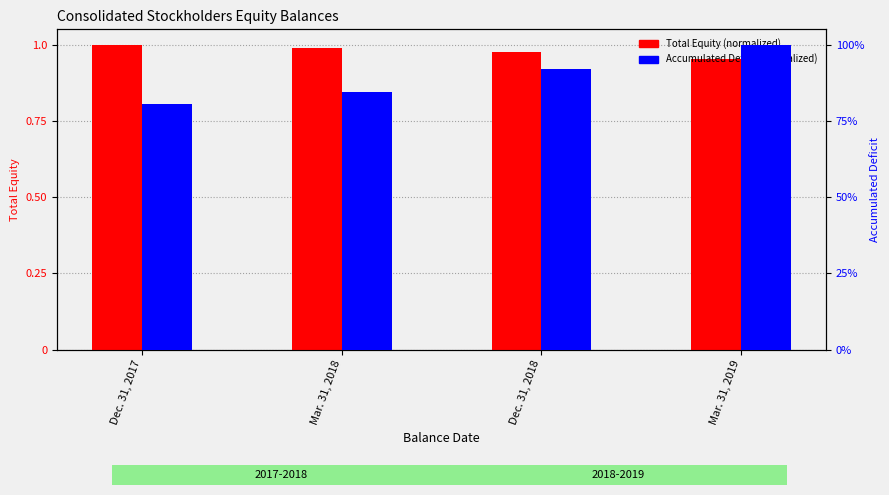

List the labels in order of Accumulated Deficit (normalized) value, largest first.

Mar. 31, 2019, Dec. 31, 2018, Mar. 31, 2018, Dec. 31, 2017